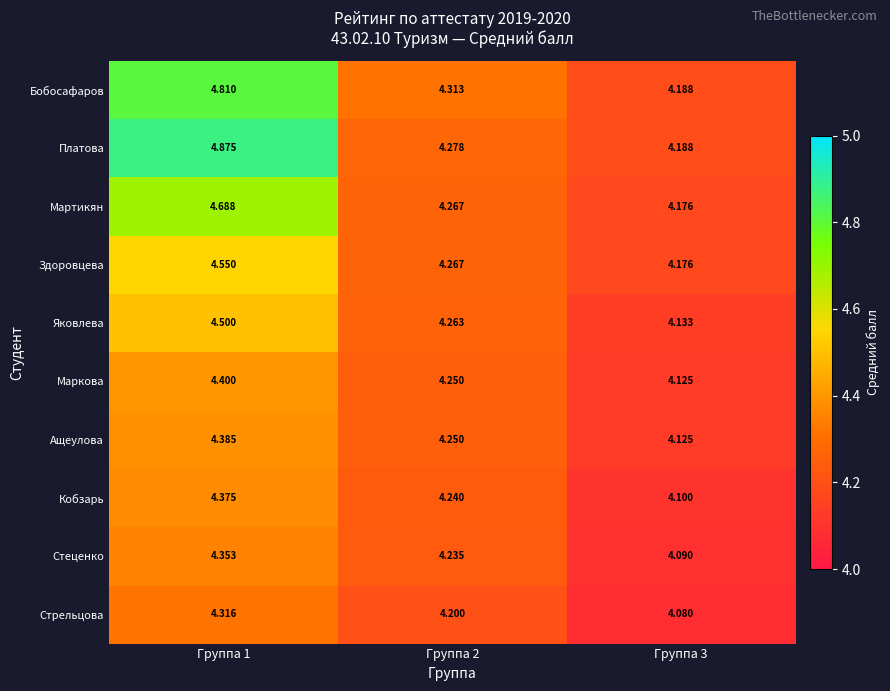

Which series has the widest spread of values?

Платова